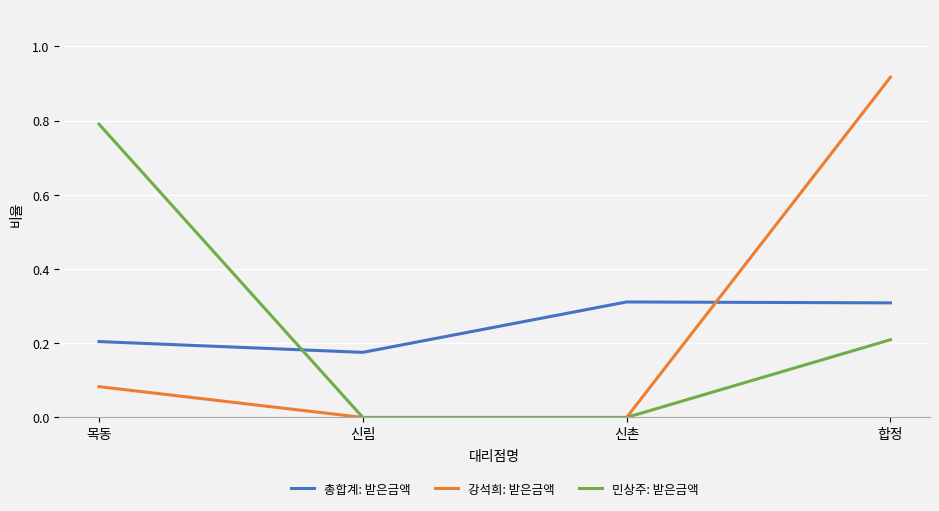

The 강석희: 받은금액 series shows 1.6 at 합정. True or false?

False